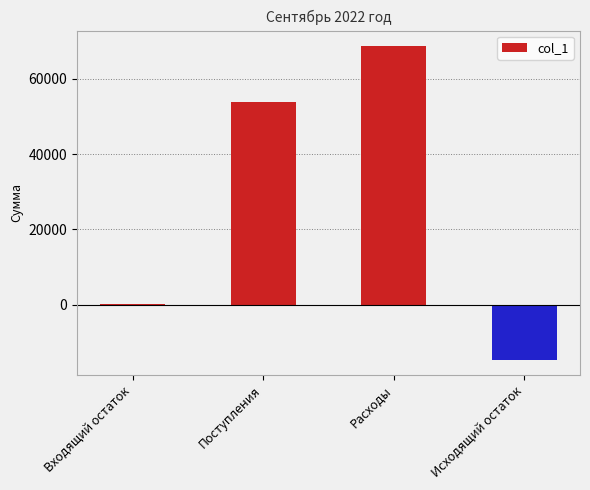

Are the bars grouped side by side (vs. stacked)?

No